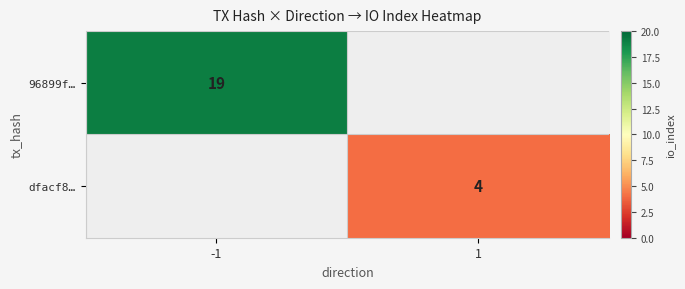

The 96899f… series shows 19 at -1. True or false?

True